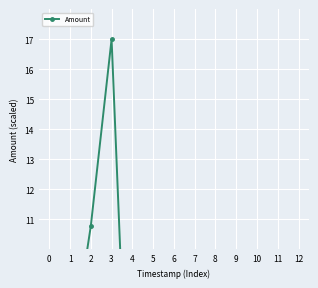

What is the difference between the second highest and second lowest values?

10.8